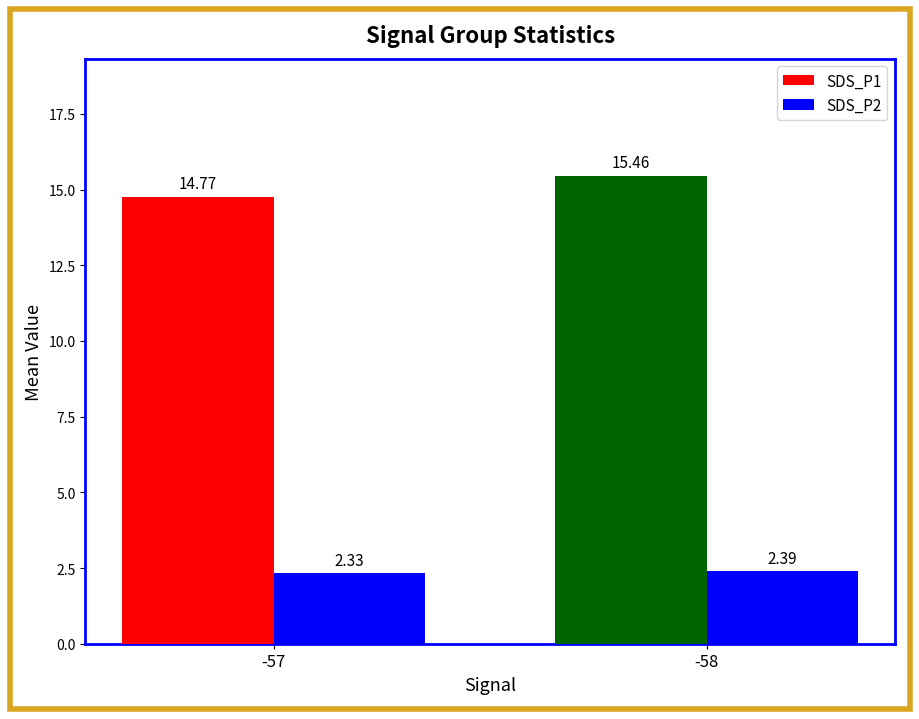

Between -57 and -58, which series saw the biggest shift?

SDS_P1